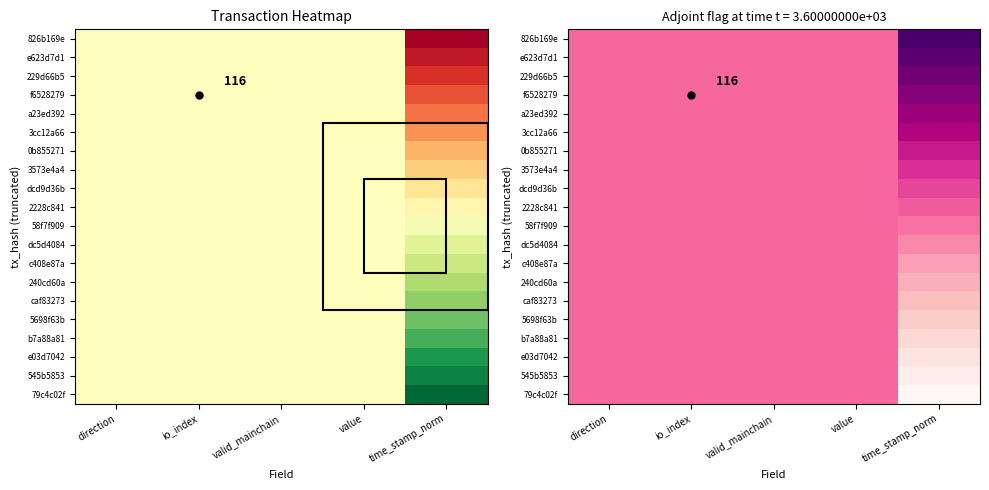

What is the total value across all series at direction?

10.0